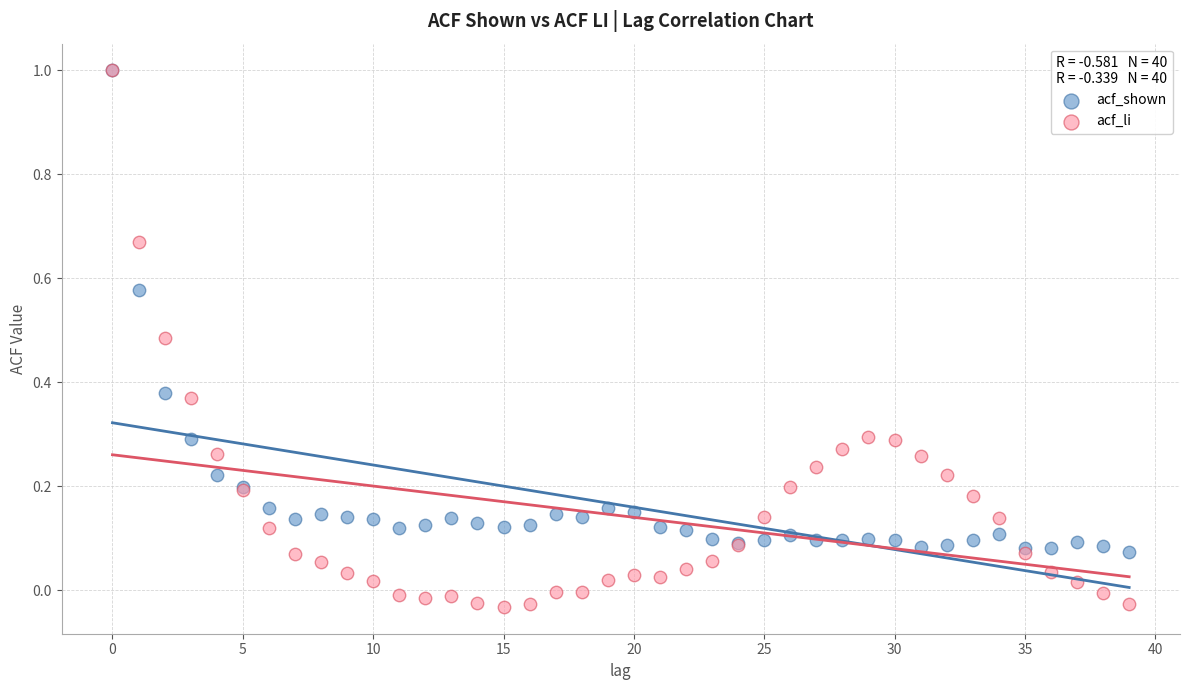

What are all the series names shown in the legend?

acf_shown, acf_li